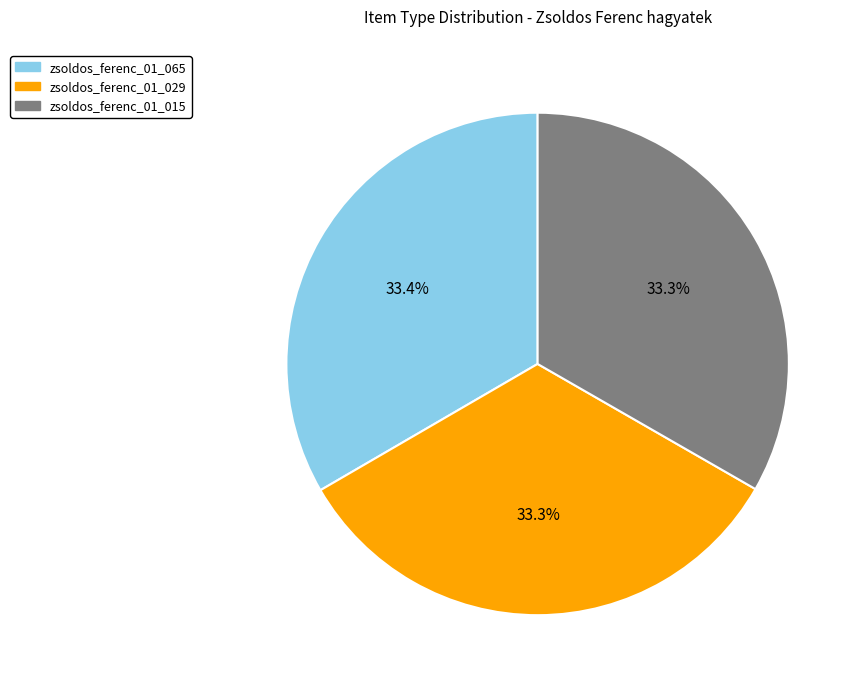

Count the number of slices in the pie.

3